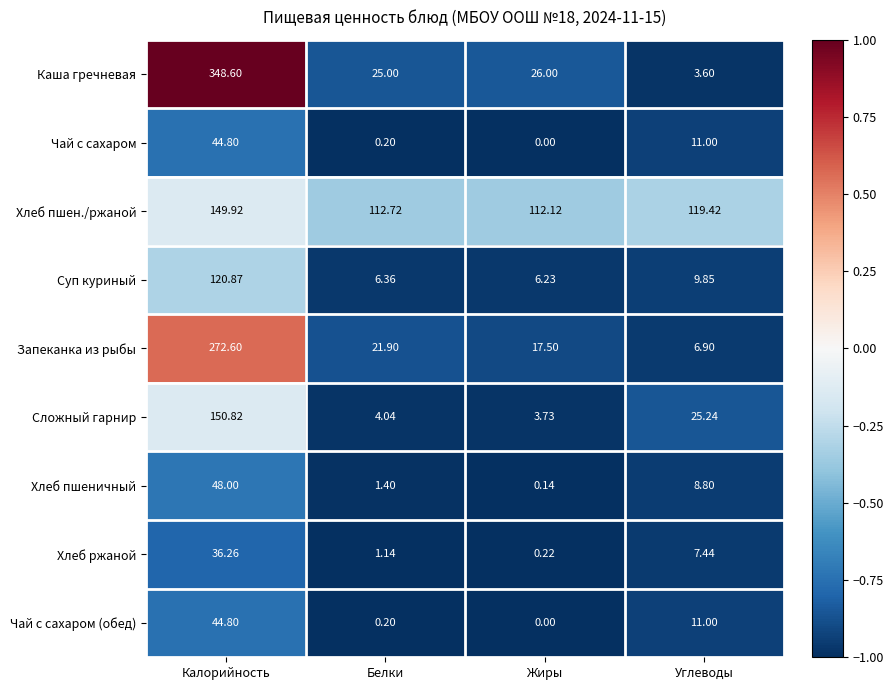

What is the spread (max minus min) of values at Жиры?

112.1